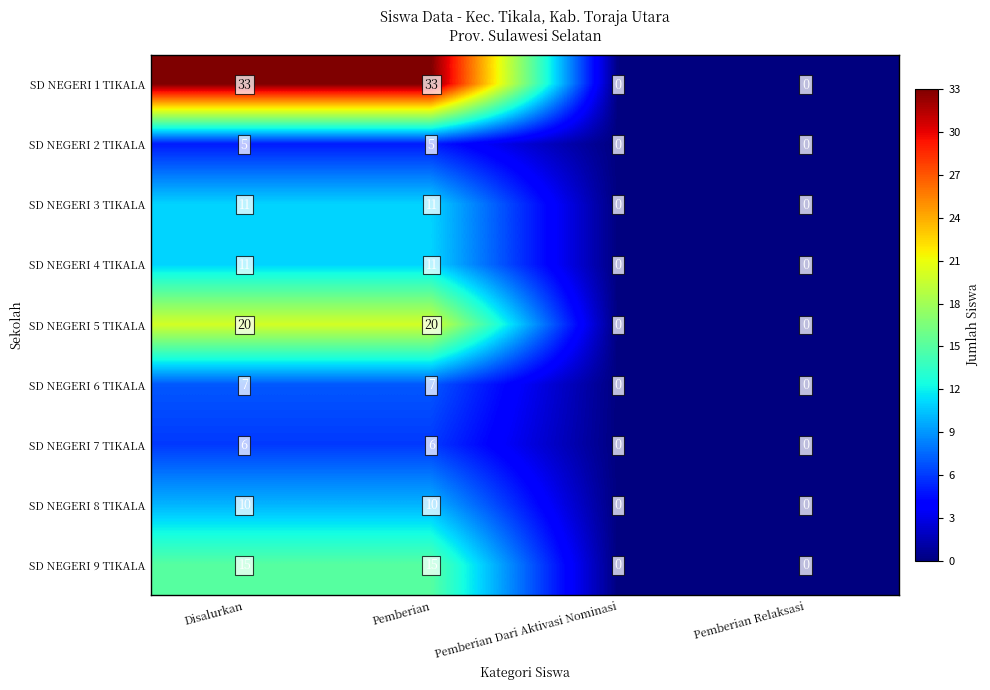

Is it true that SD NEGERI 9 TIKALA equals 21 at Pemberian?

False